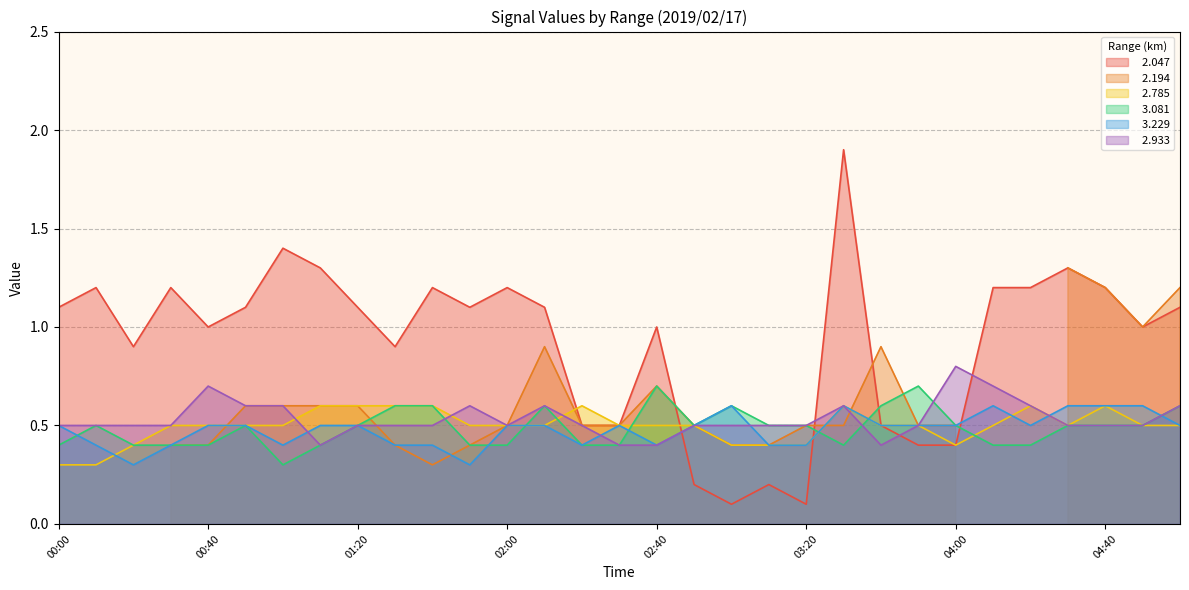

What is the label of the 26th point from the right?

00:50